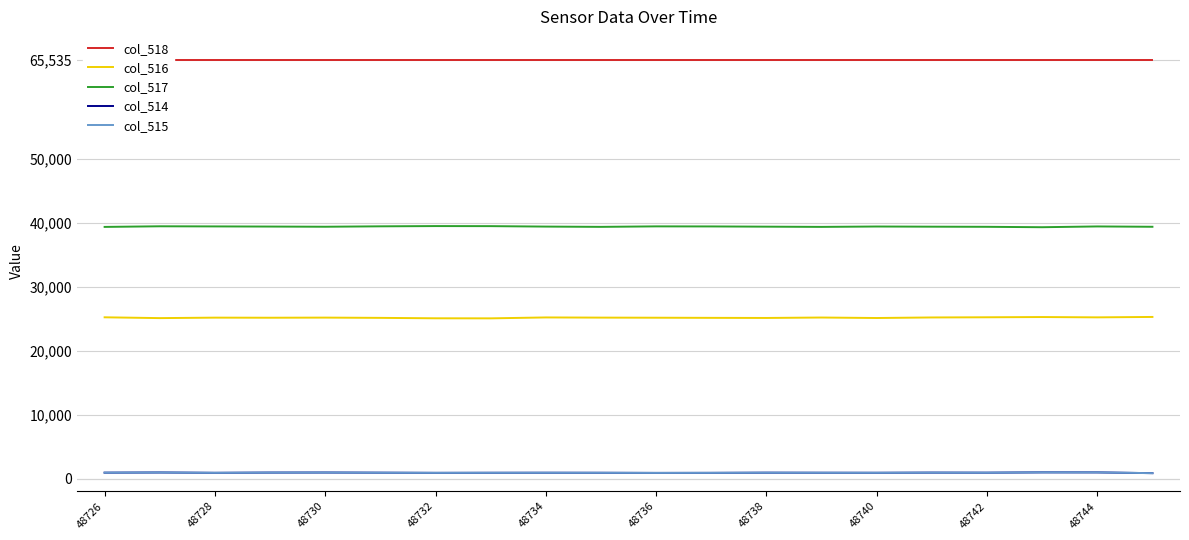

Which series has the largest range (max minus min)?

col_516